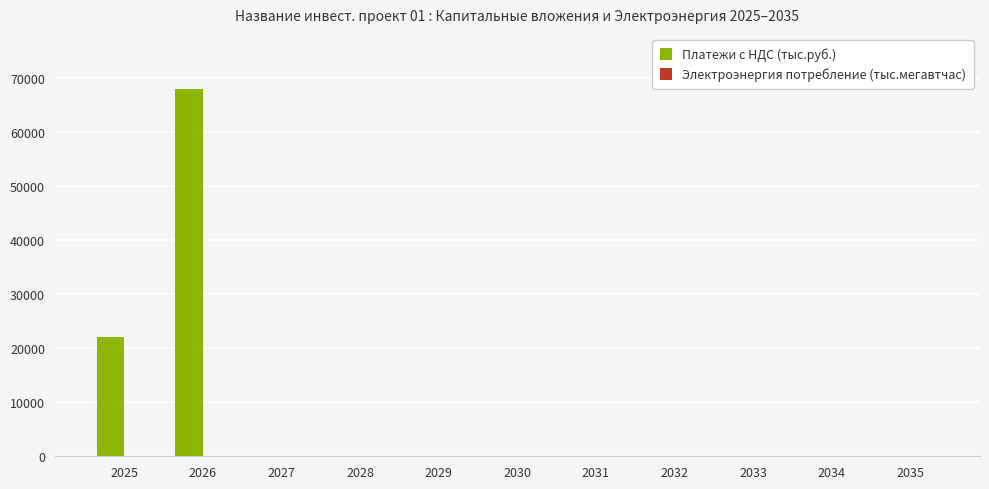

True or false: Платежи с НДС (тыс.руб.) has a value of -39525 at 2033.

False